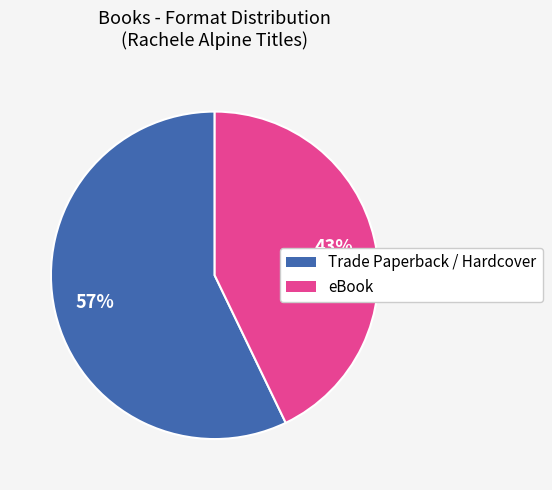

How many segments does this pie chart have?

2